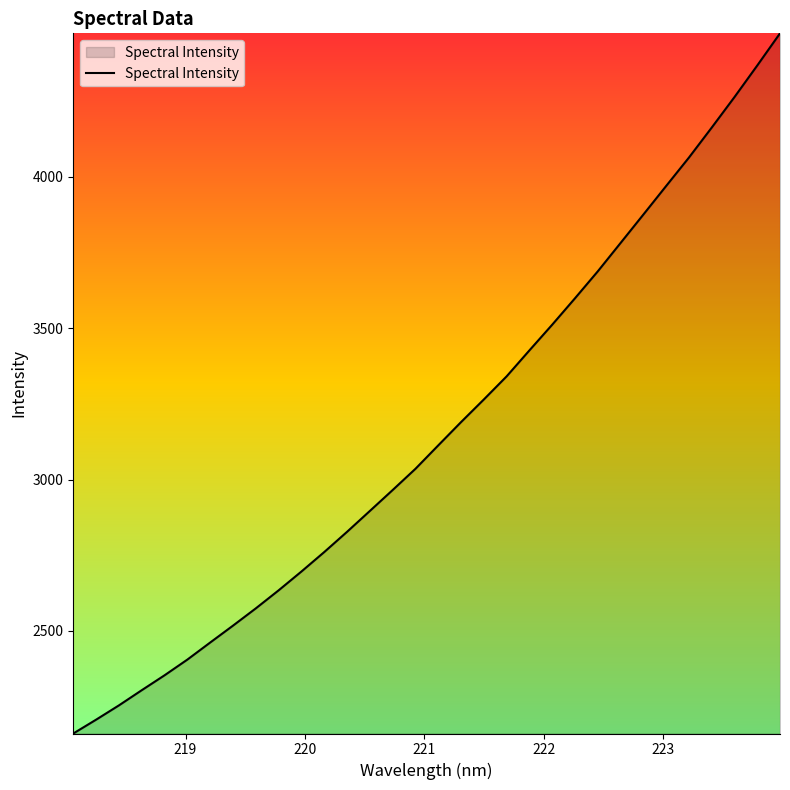

What is the maximum value shown in the chart?

4474.7